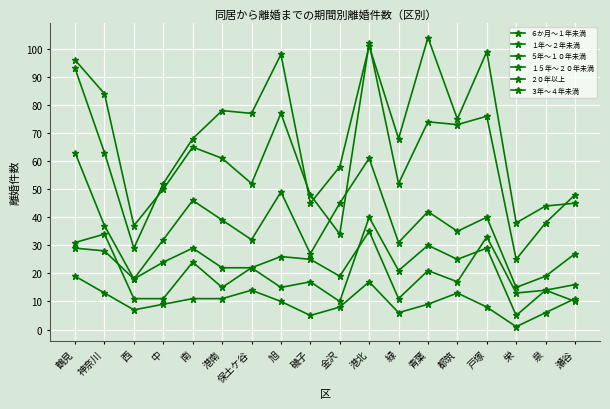

How many data points in ３年～４年未満 are less than 21?

9